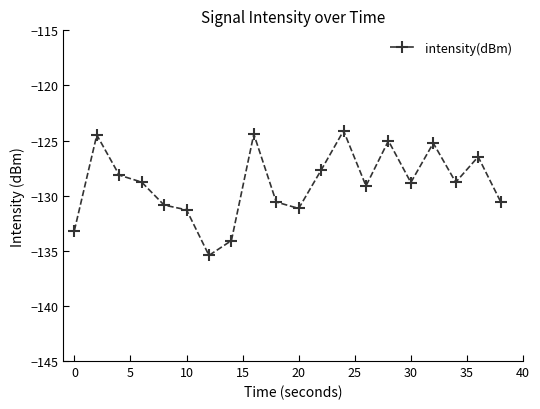

What is the value of the 4th point from the left?

-128.8